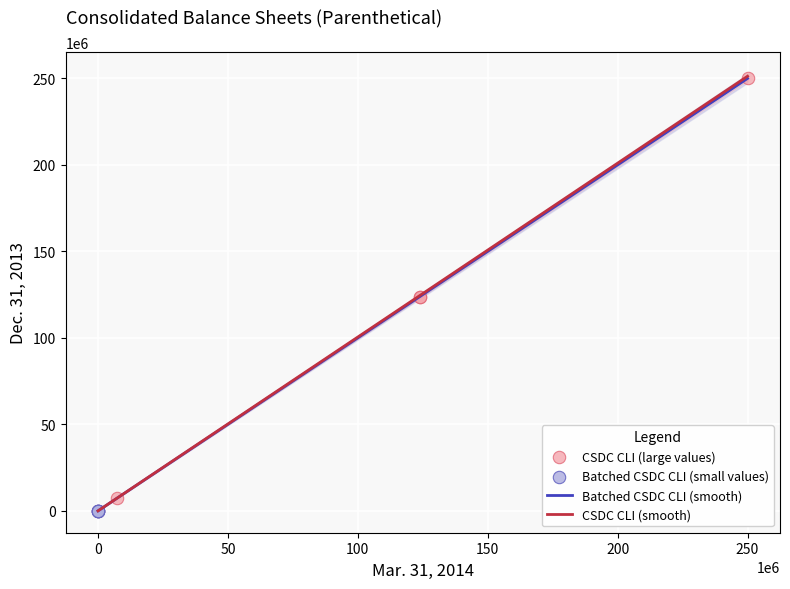

Which series has the widest spread of Y values?

CSDC CLI (large values)